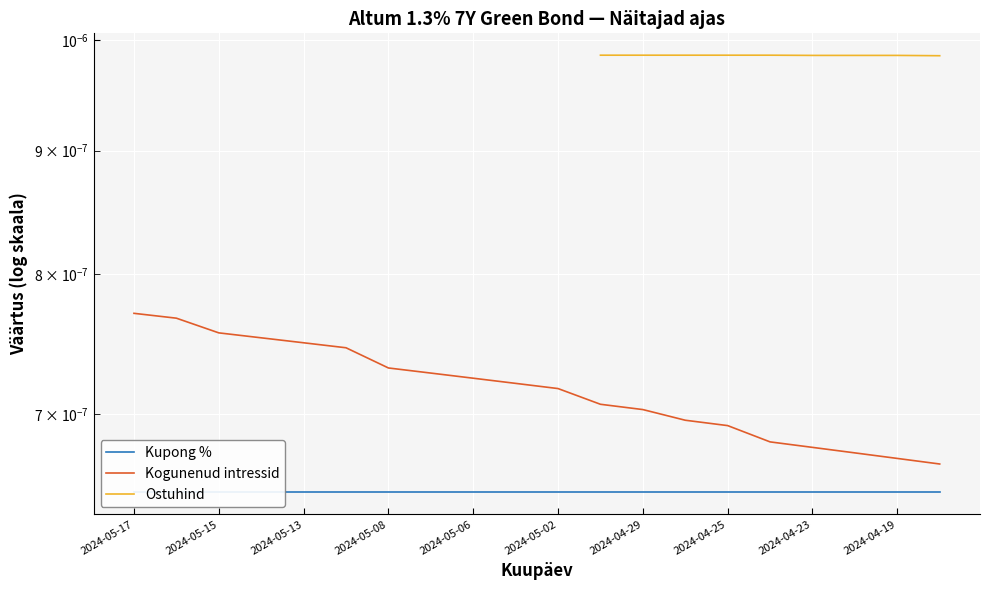

Is it true that Kogunenud intressid equals 0.0 at 11?

True